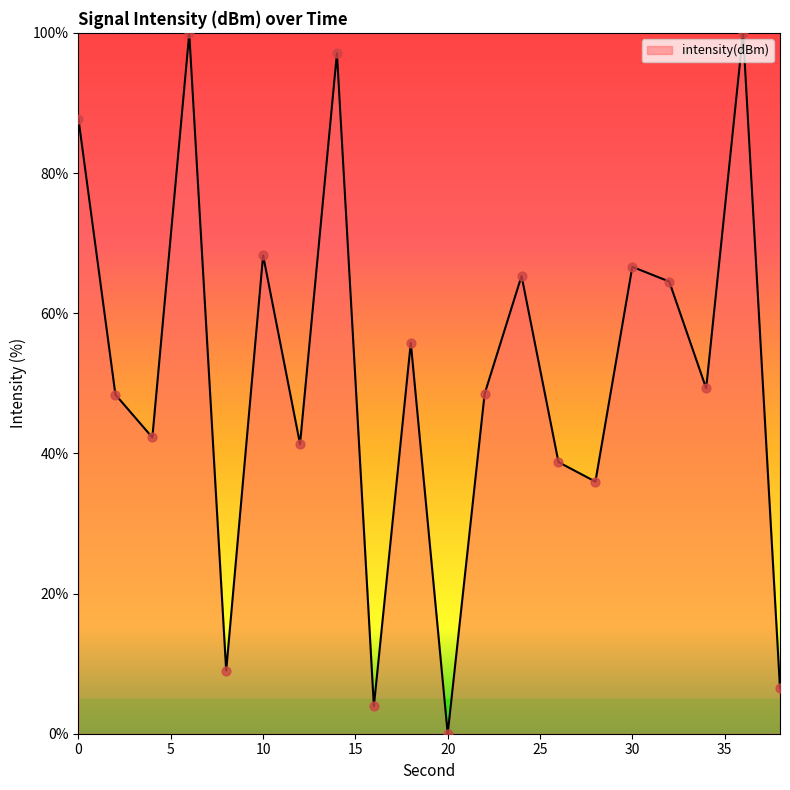

What is the difference between the maximum and minimum values?

100.0